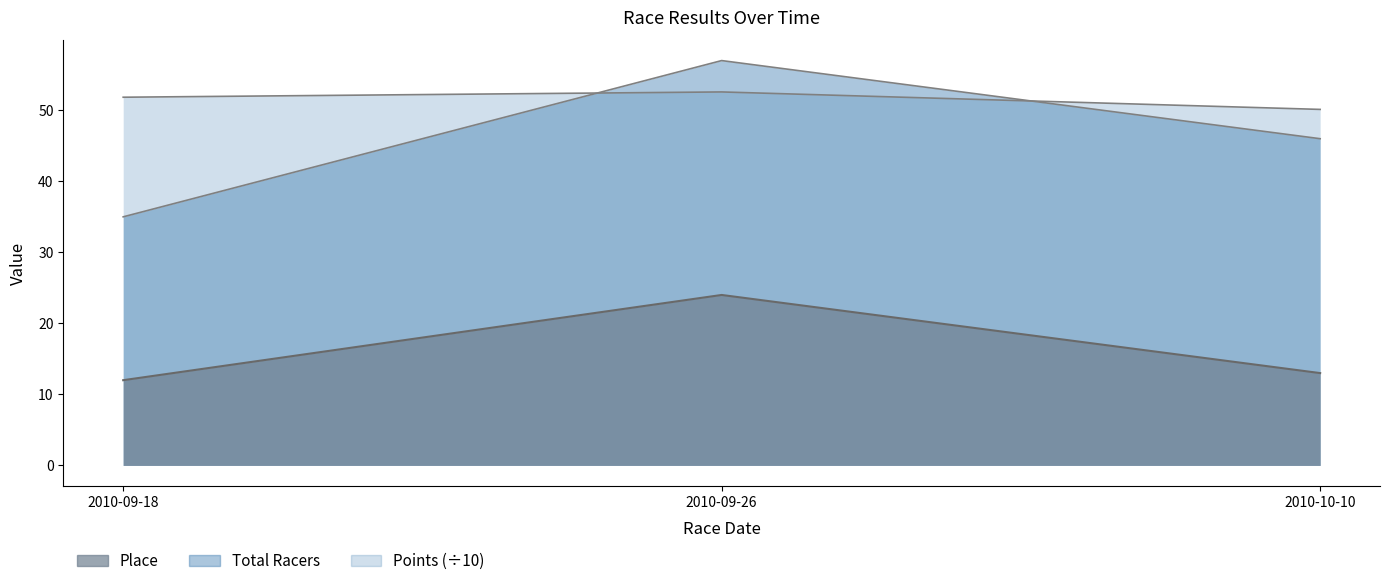

Which series has the largest total across all categories?

Points